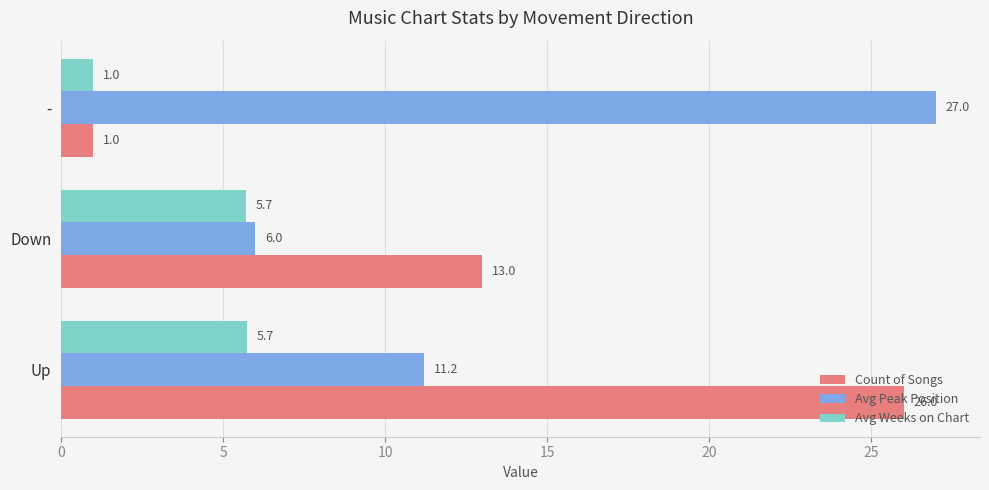

Which series has the largest total across all categories?

Avg Peak Position